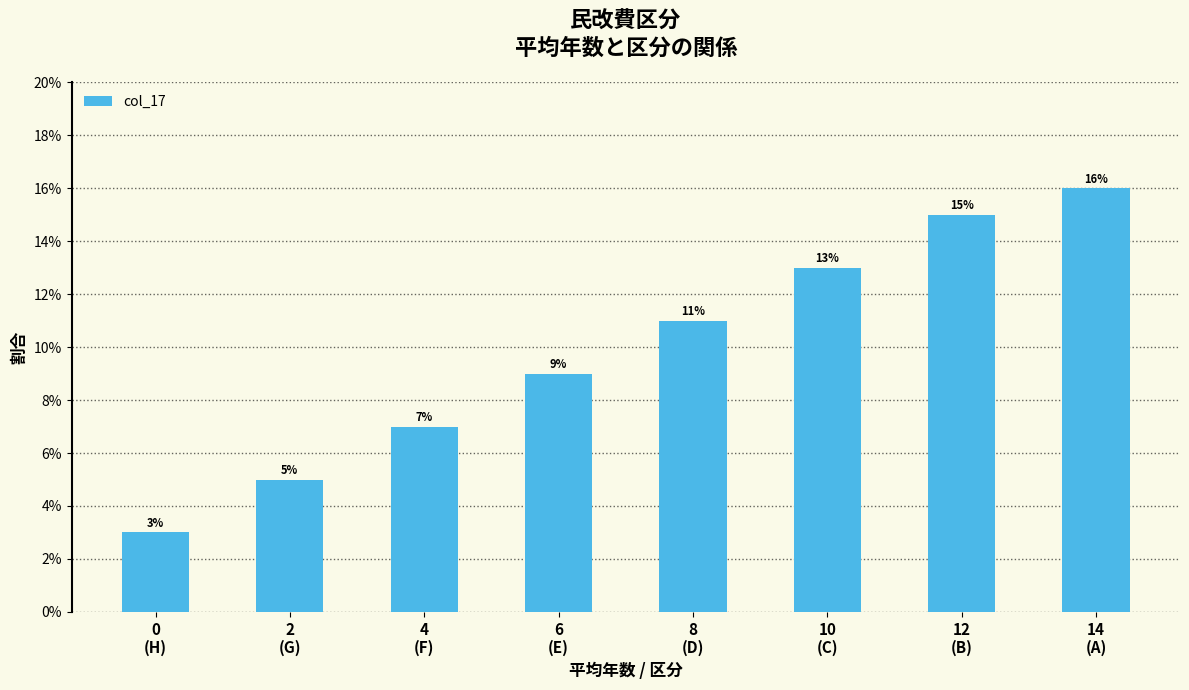

Rank the categories by value from highest to lowest.

14
(A), 12
(B), 10
(C), 8
(D), 6
(E), 4
(F), 2
(G), 0
(H)